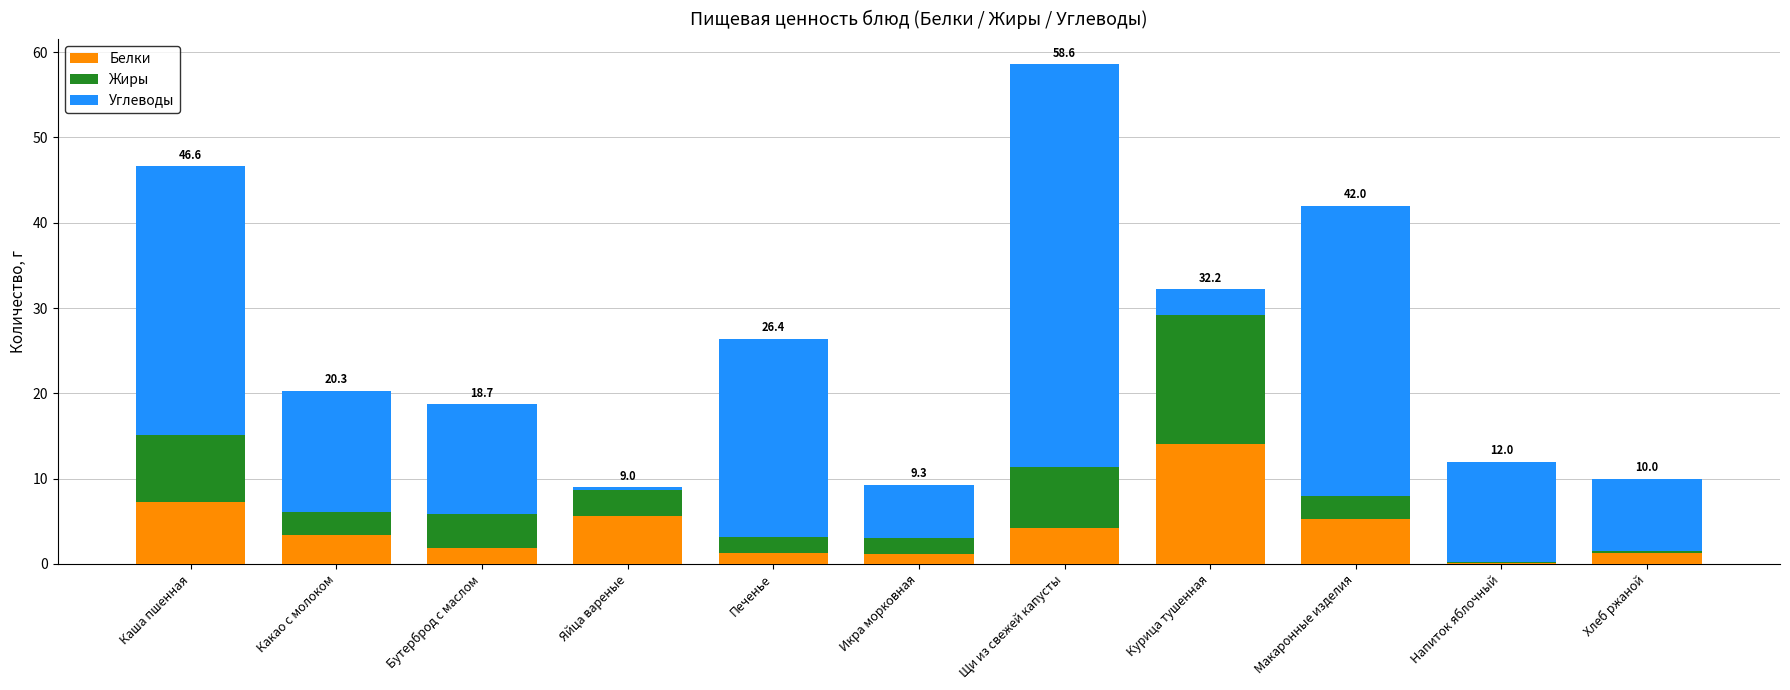

At which category is the sum across all series the highest?

Щи из свежей капусты